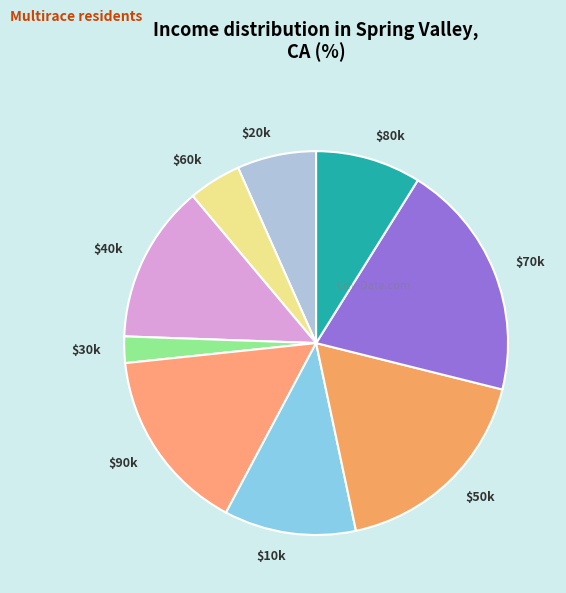

The $60k slice represents 4% of the pie. True or false?

True